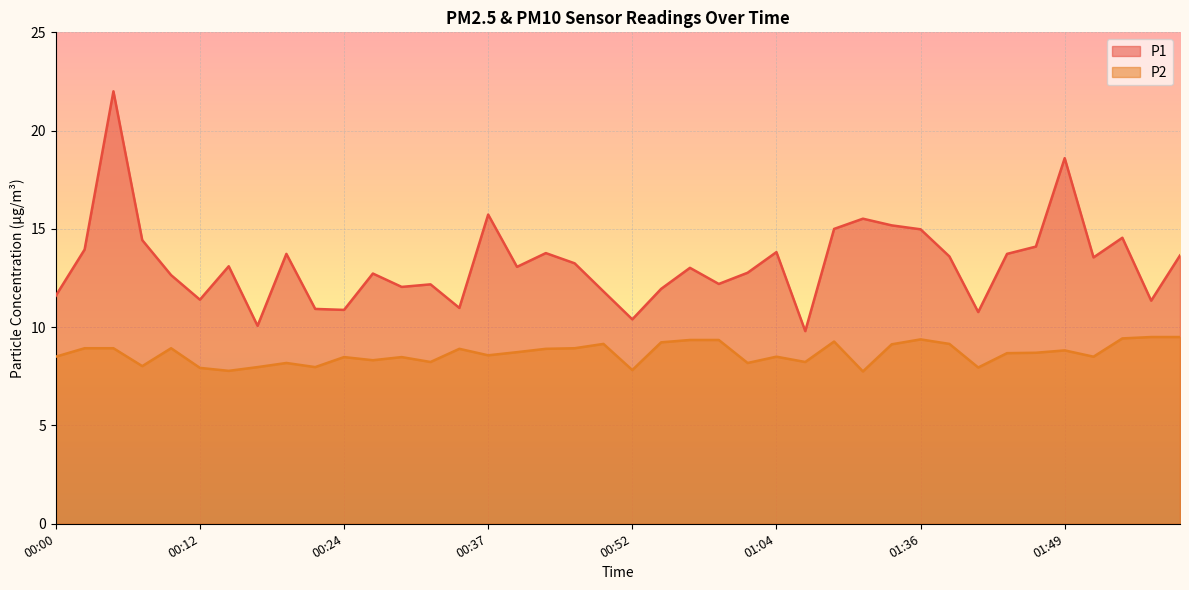

Is it true that P1 equals 11.6 at 00:00?

True